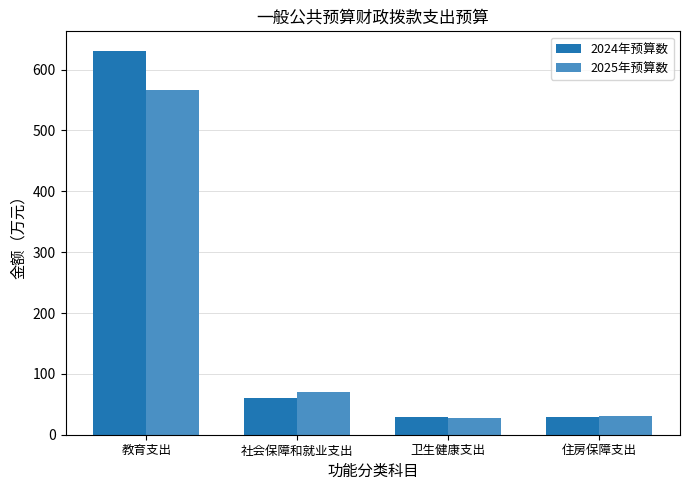

Where does the 2024年预算数 series first go above 60?

教育支出